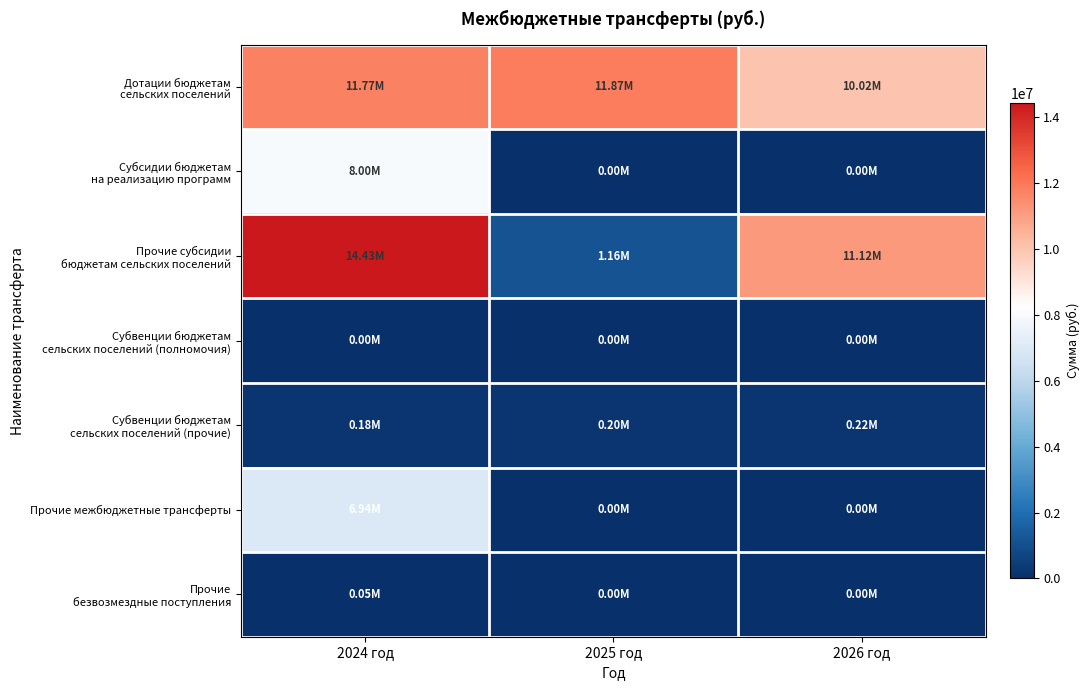

Between 2024 год and 2026 год, which is larger?

2024 год